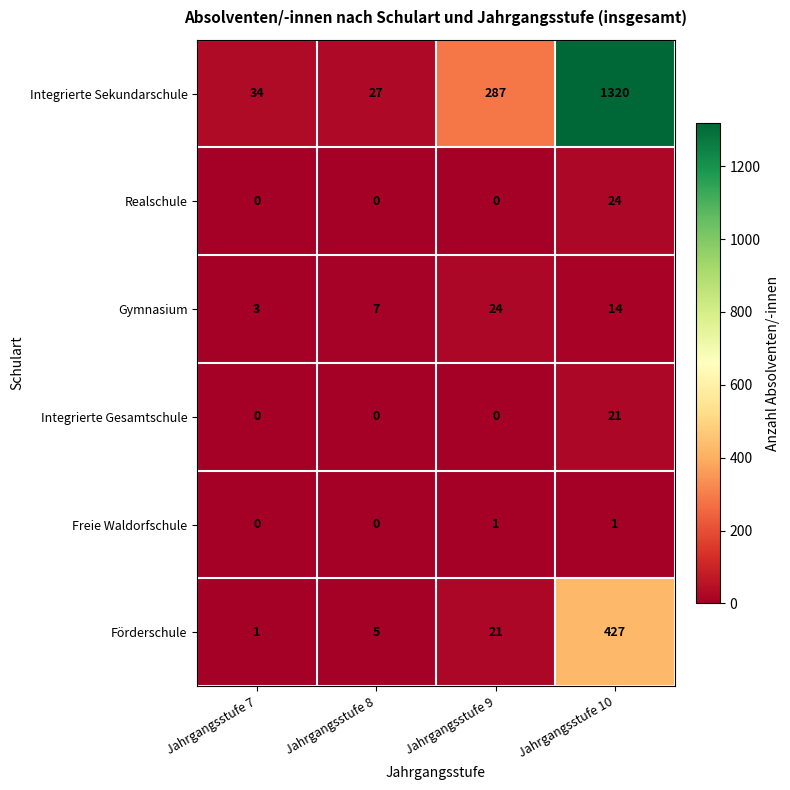

What is the difference between the Förderschule values at Jahrgangsstufe 10 and Jahrgangsstufe 7?

426